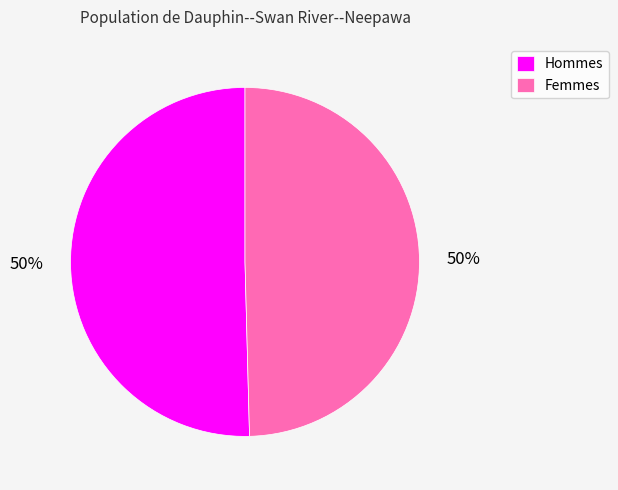

To the nearest percent, what is the average slice percentage?

50%